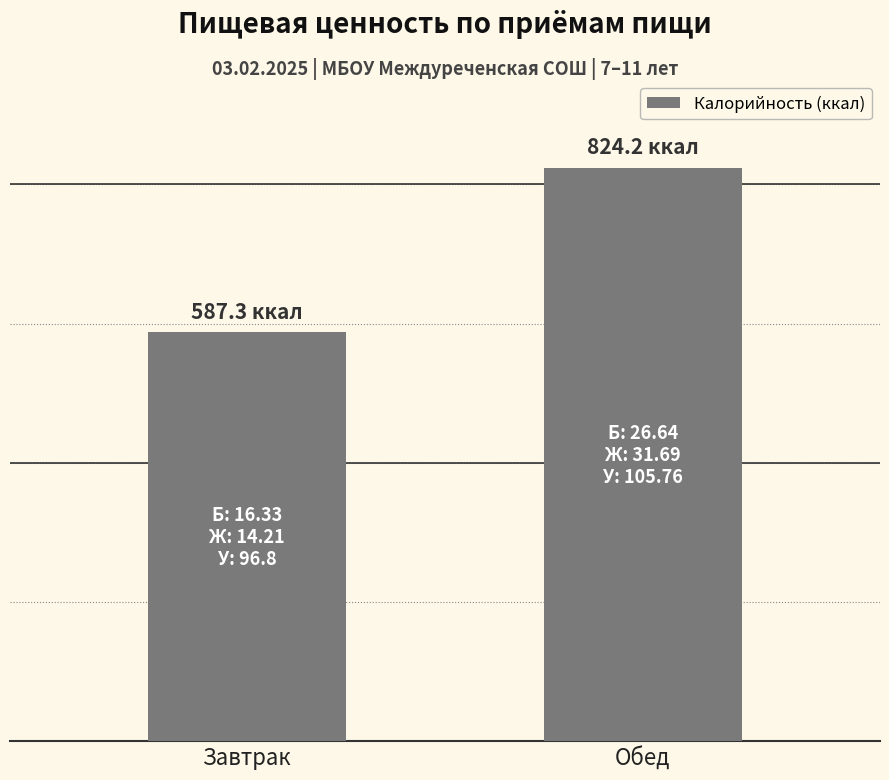

Where is the data nearest to the value 705?

Завтрак